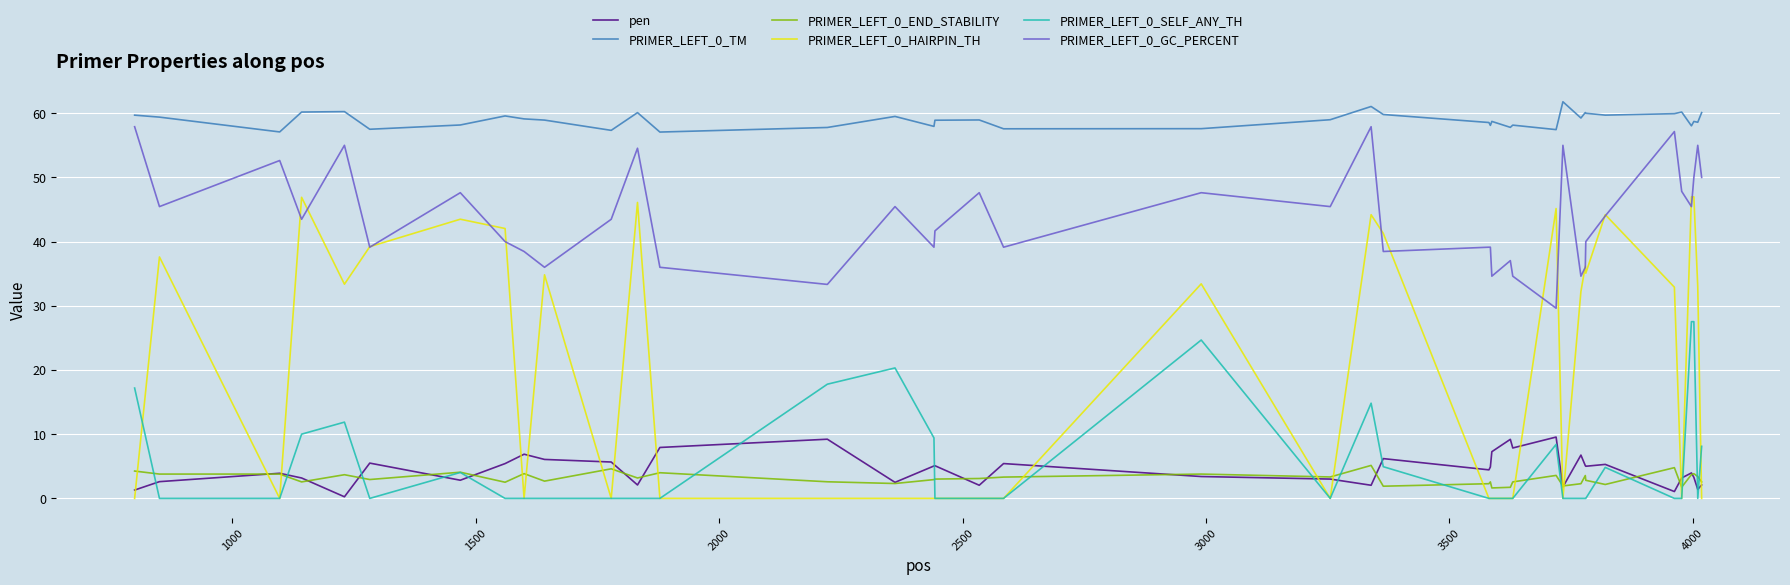

Which series has the largest range (max minus min)?

PRIMER_LEFT_0_HAIRPIN_TH